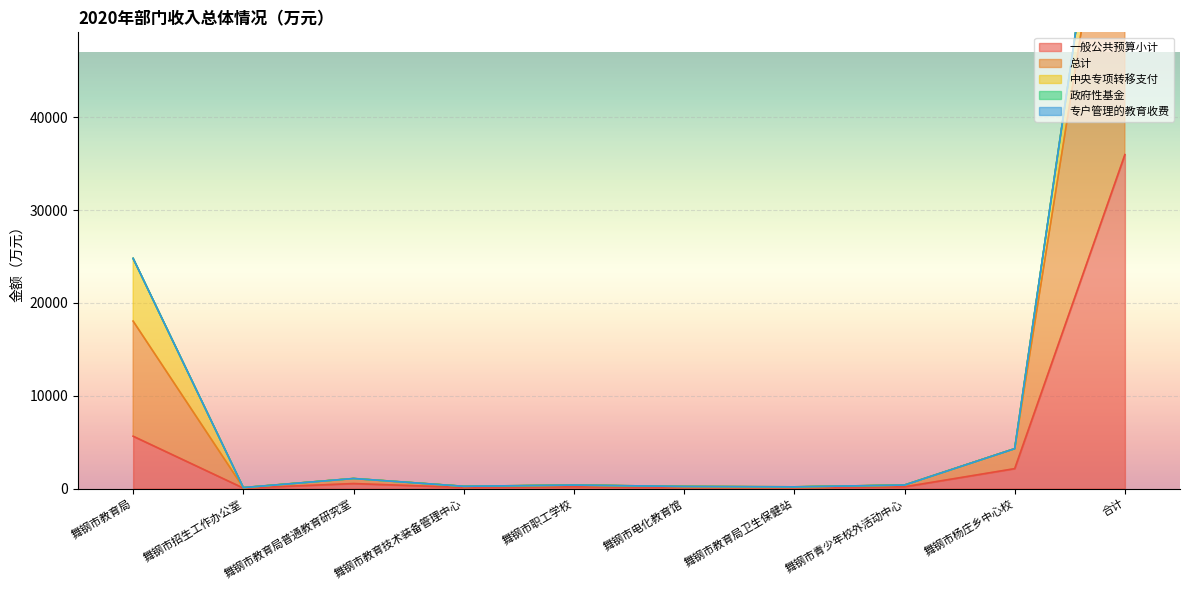

True or false: 中央专项转移支付 and 总计 cross at least once.

False